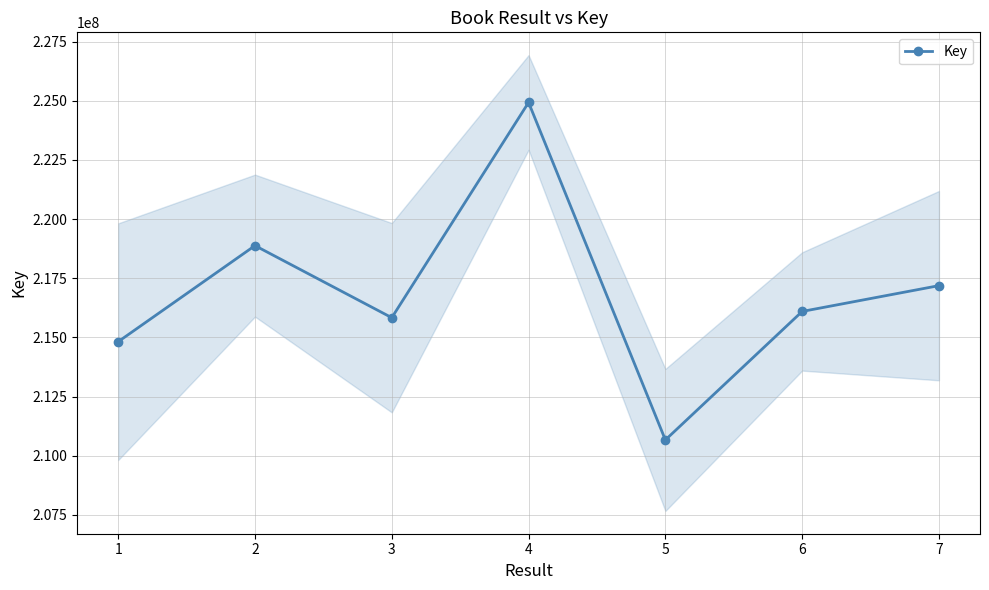

What is the change in value from 3 to 5?

-5164958